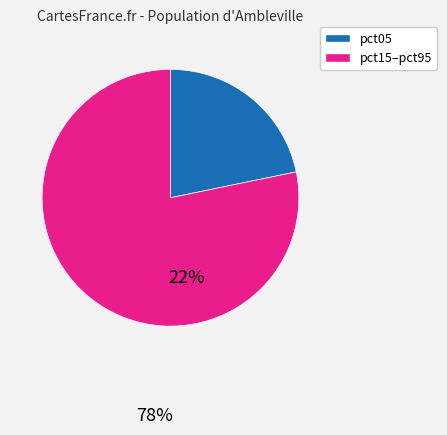

Is there any slice that represents more than half of the pie?

Yes